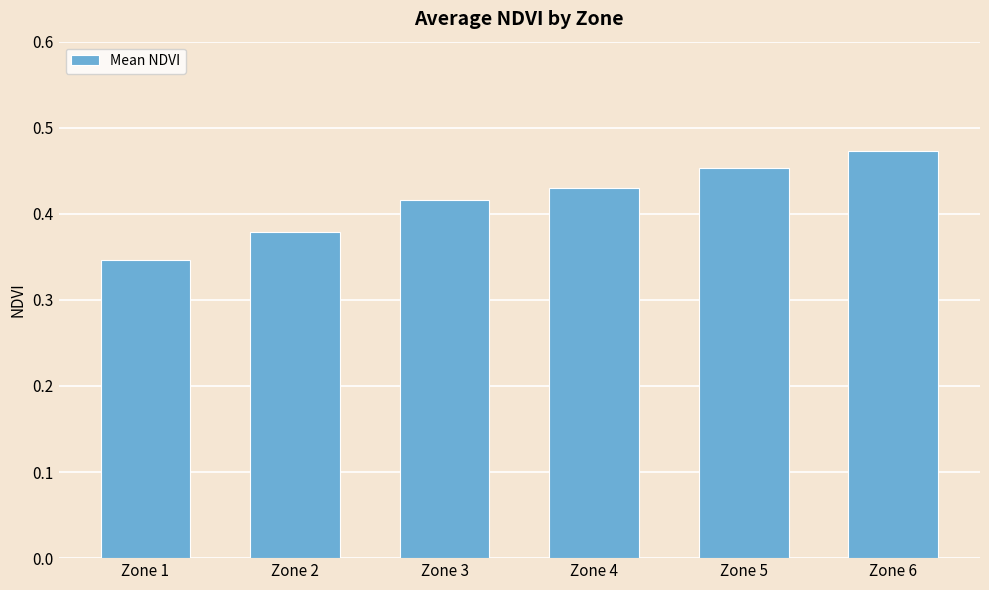

Where is the data nearest to the value 0?

Zone 1